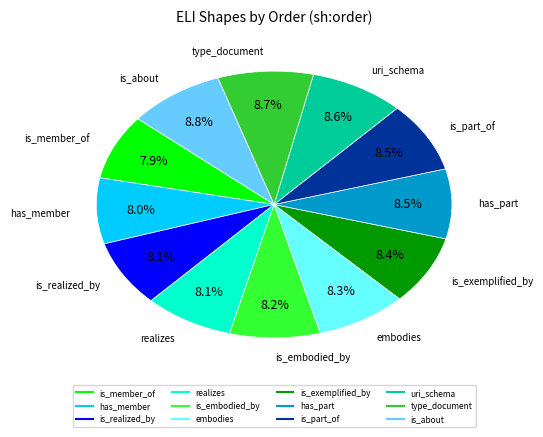

True or false: is_about accounts for 9% of the total.

True